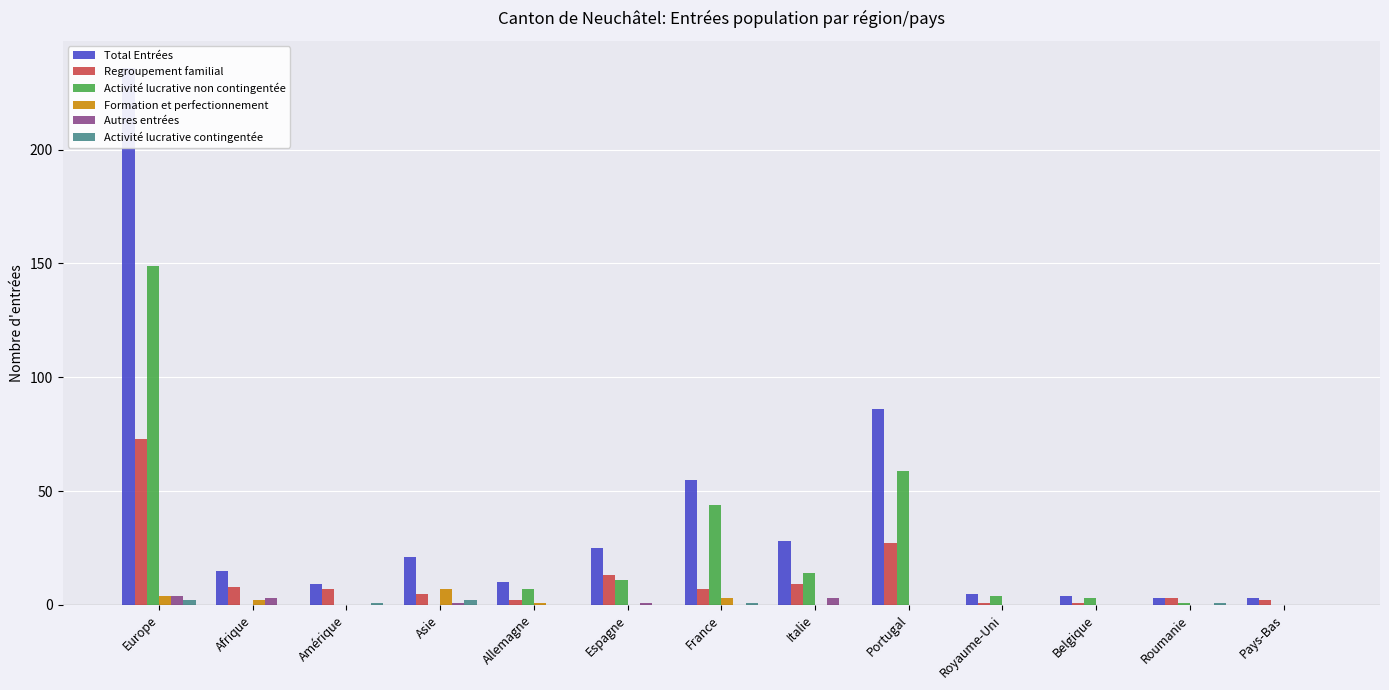

What is the value of the Activité lucrative contingentée bar at the 4th from the left?

2